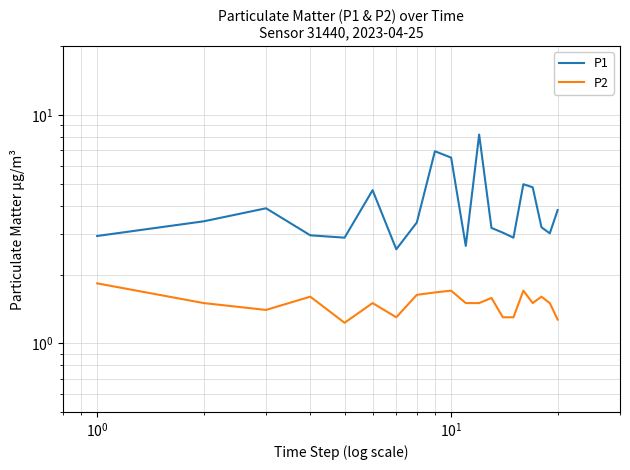

Count the number of data series in this chart.

2